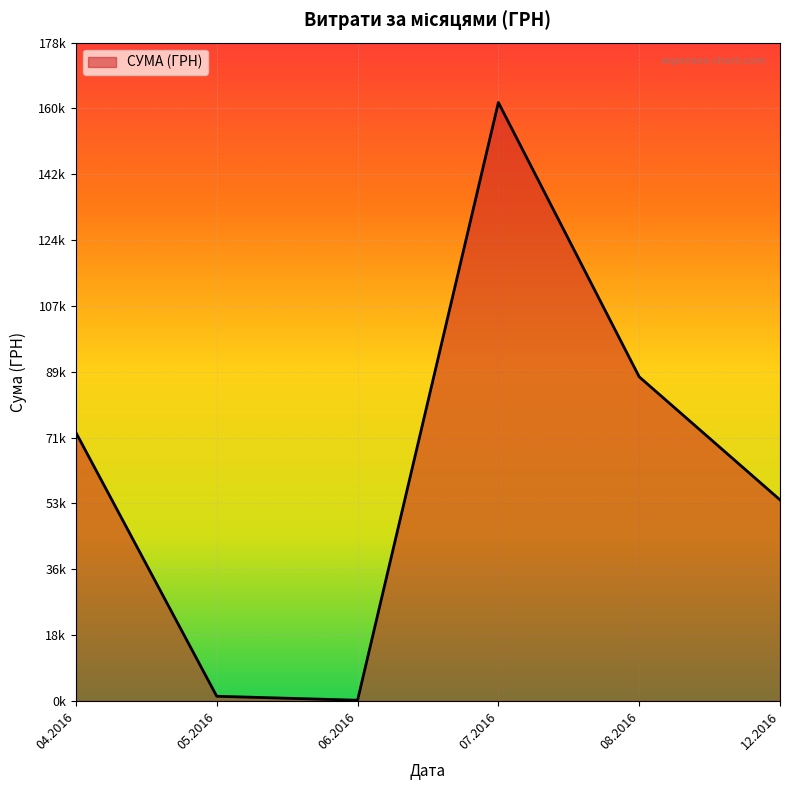

Does the chart display data point markers on the line(s)?

No